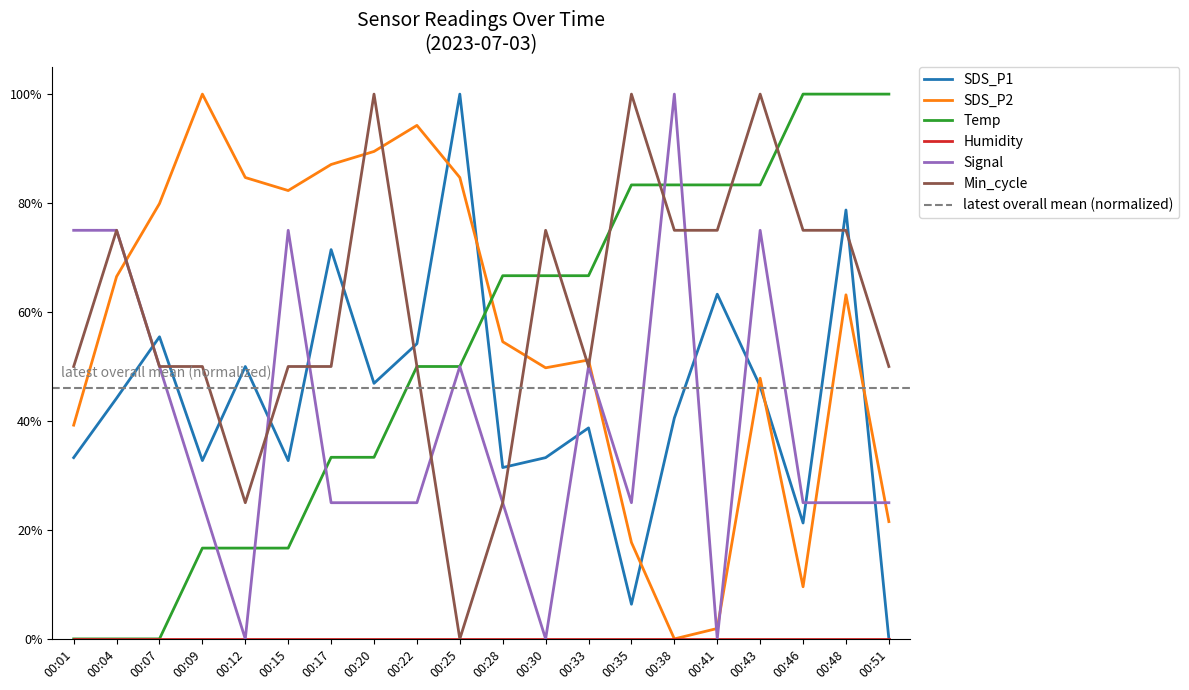

Is it true that Min_cycle equals 1.2 at 00:41?

False